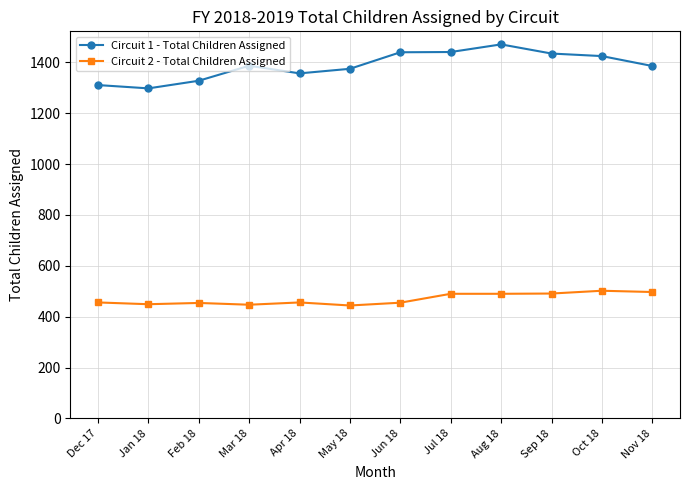

True or false: Circuit 1 - Total Children Assigned and Circuit 2 - Total Children Assigned intersect in this chart.

False